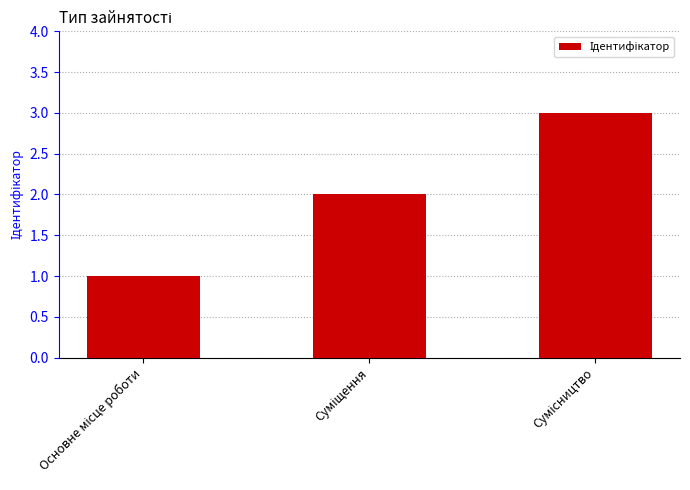

What is the difference between the maximum and second lowest values?

1